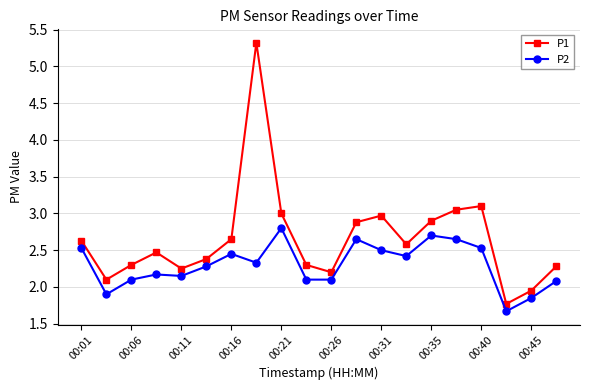

True or false: P1 has more than 0 interior local peaks.

True